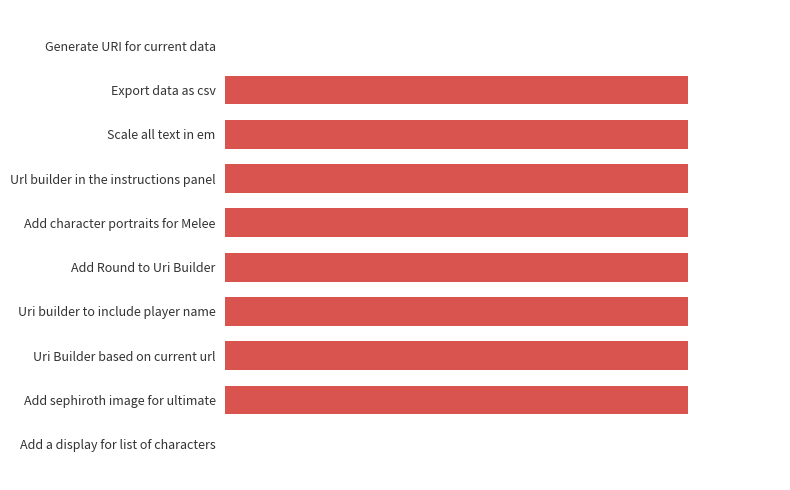

Are the bars horizontal?

Yes